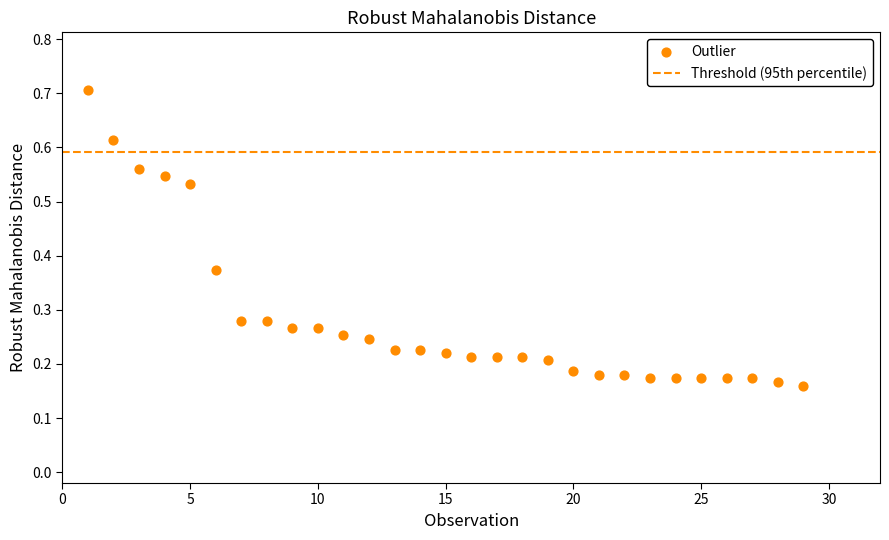

What is the range of X values (max minus min)?

28.0